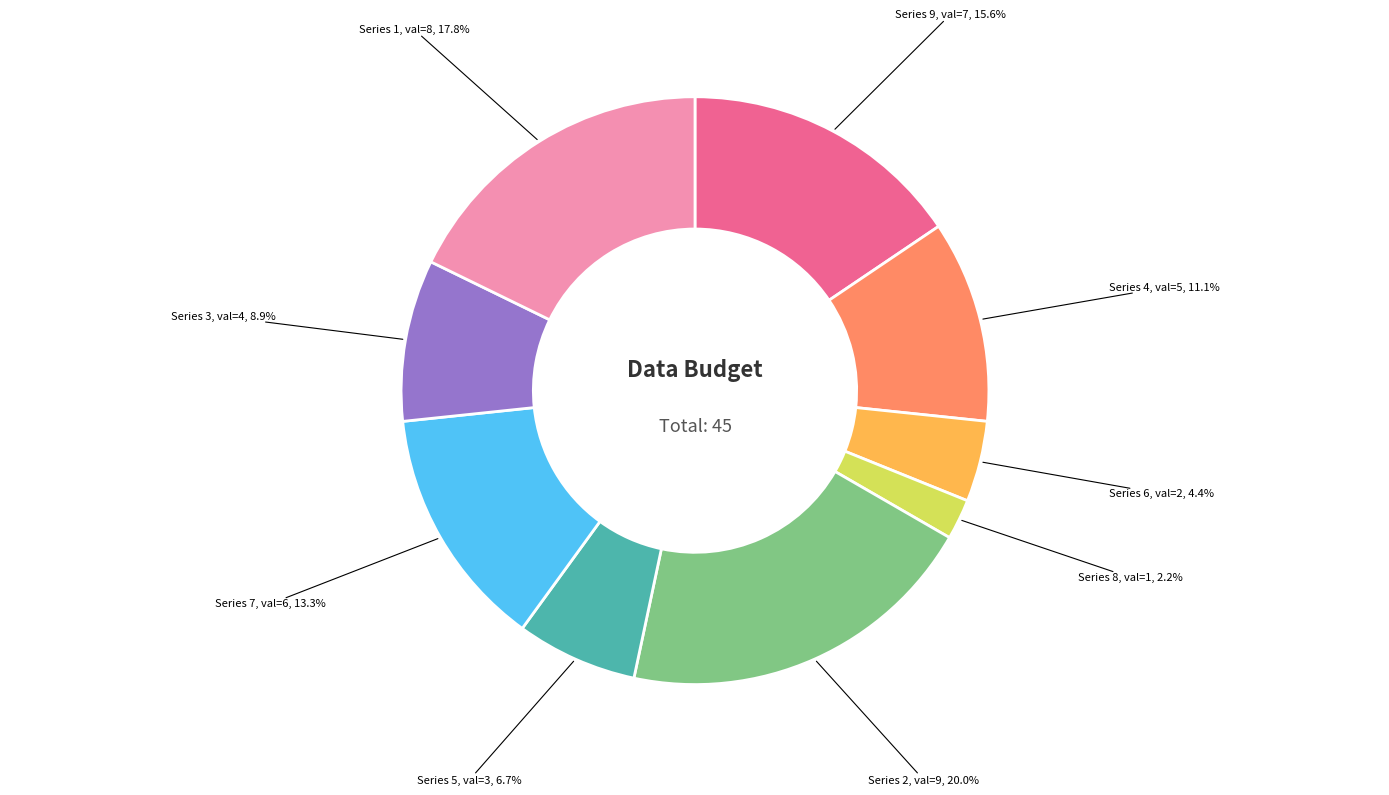

Is there a majority slice in this chart?

No